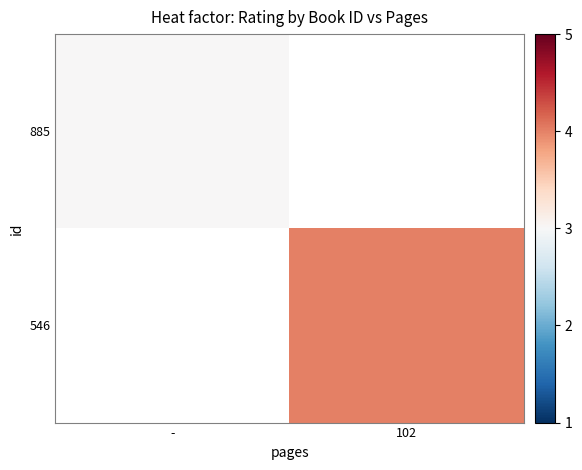

How many values in 885 are above zero?

1